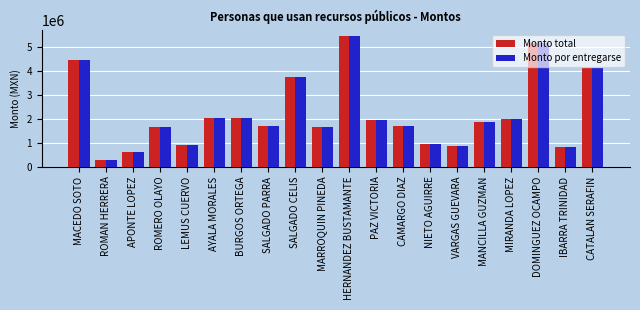

What is the sum of the Monto total values at MARROQUIN PINEDA and HERNANDEZ BUSTAMANTE?

7101613.8